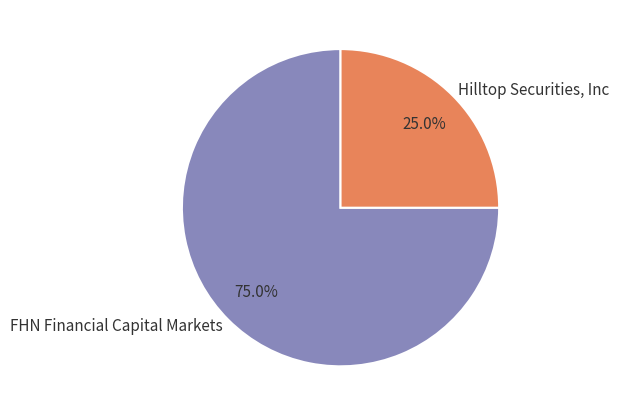

Does FHN Financial Capital Markets account for over 50% of the chart?

Yes